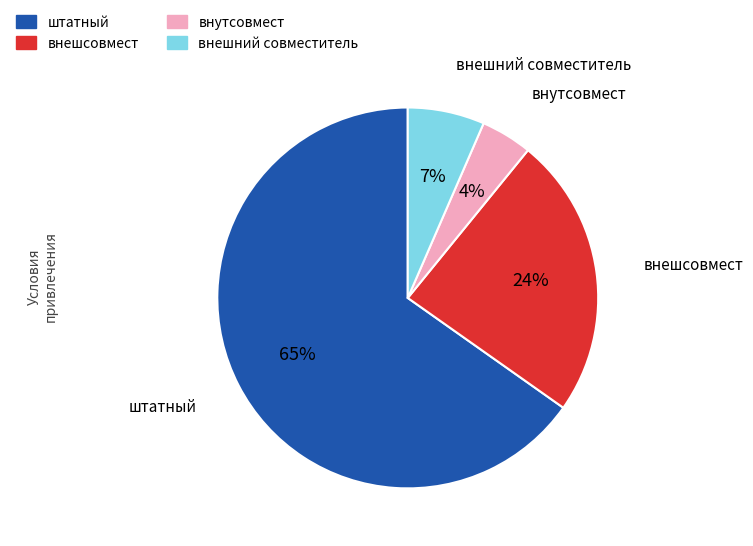

Rank the categories by value from lowest to highest.

внутсовмест, внешний совместитель, внешсовмест, штатный